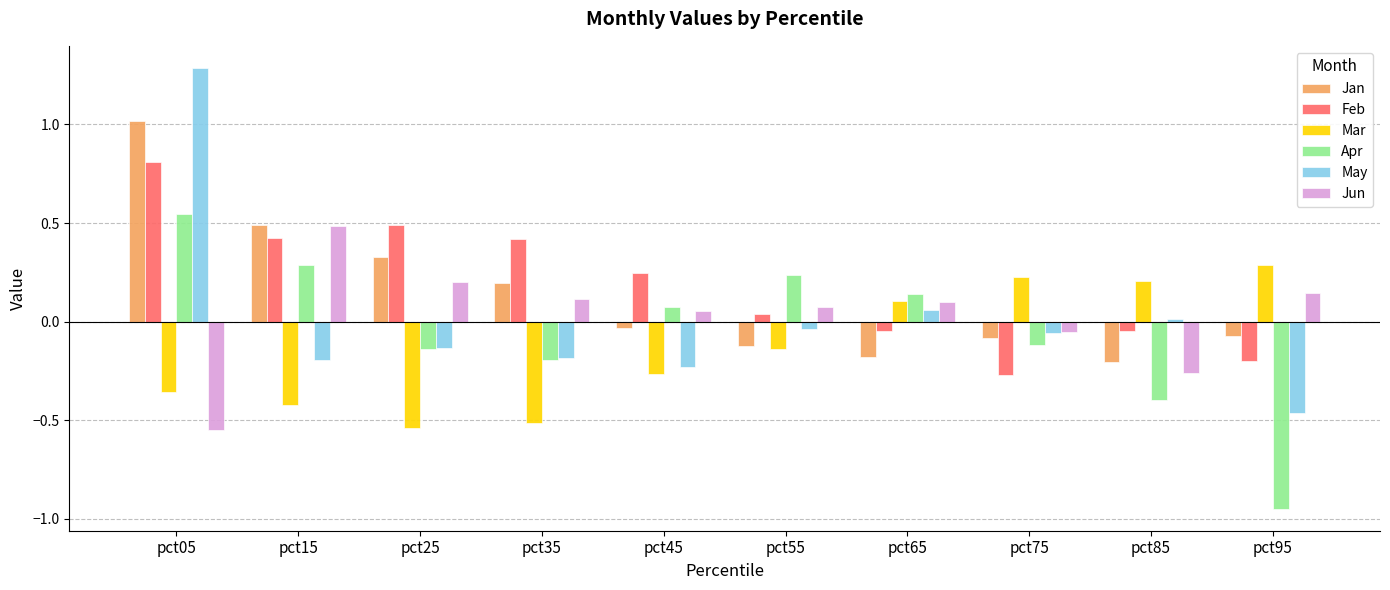

What is the maximum value shown in the chart?

1.3